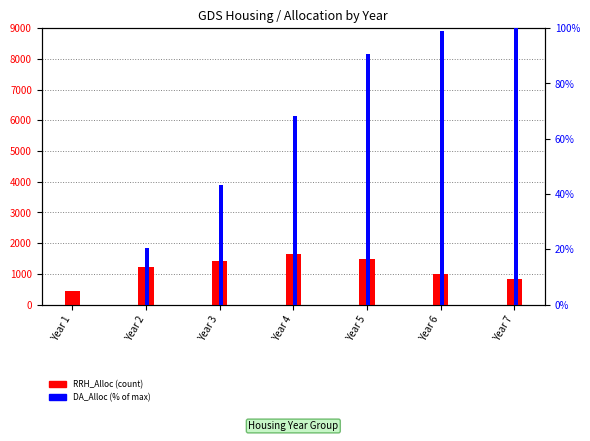

The value of DA_Alloc (% of max) at Year 2 is 20.5. True or false?

True